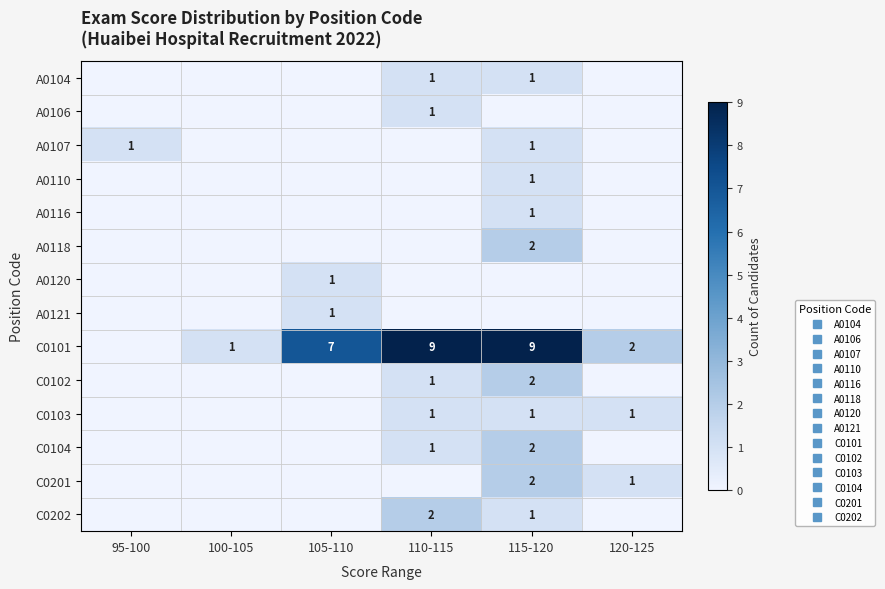

Rank the series by their maximum value, from lowest to highest.

A0104, A0106, A0107, A0110, A0116, A0120, A0121, C0103, A0118, C0102, C0104, C0201, C0202, C0101